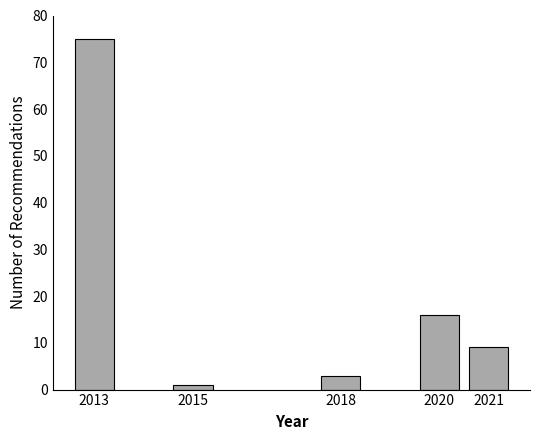

Reading left to right, what are all the values shown in this chart?

2013=75	2015=1	2018=3	2020=16	2021=9